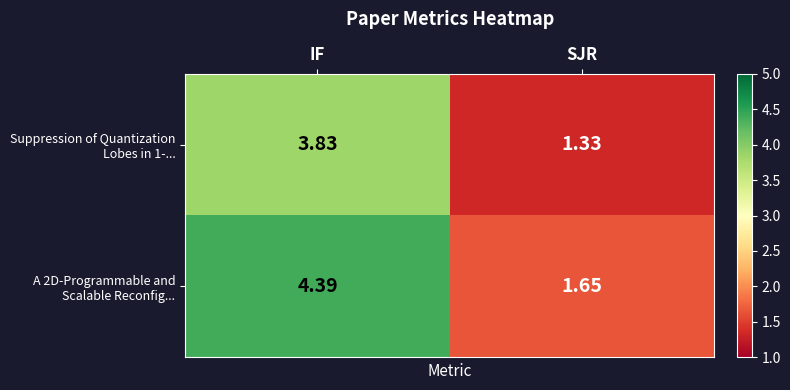

At which category is the sum across all series the highest?

IF